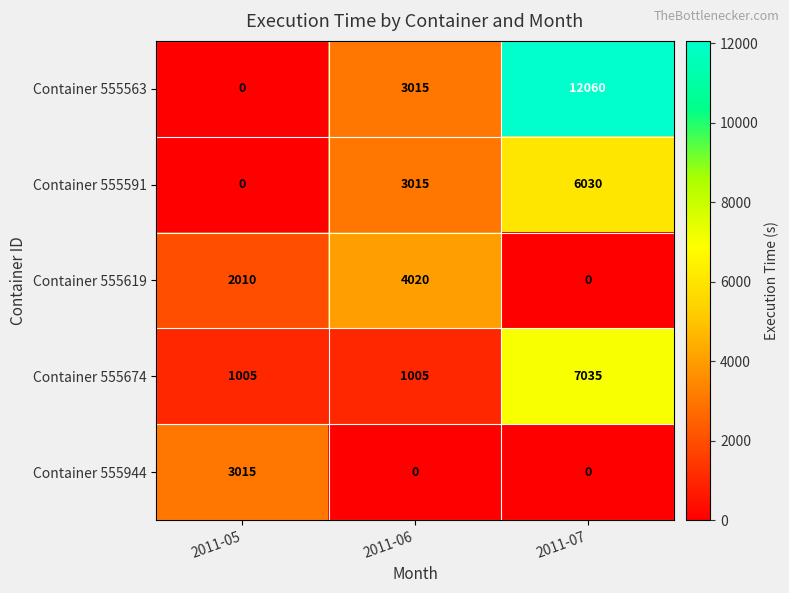

Reading left to right, extract all data points from this chart.

Container 555563: 0	3015	12060
Container 555591: 0	3015	6030
Container 555619: 2010	4020	0
Container 555674: 1005	1005	7035
Container 555944: 3015	0	0